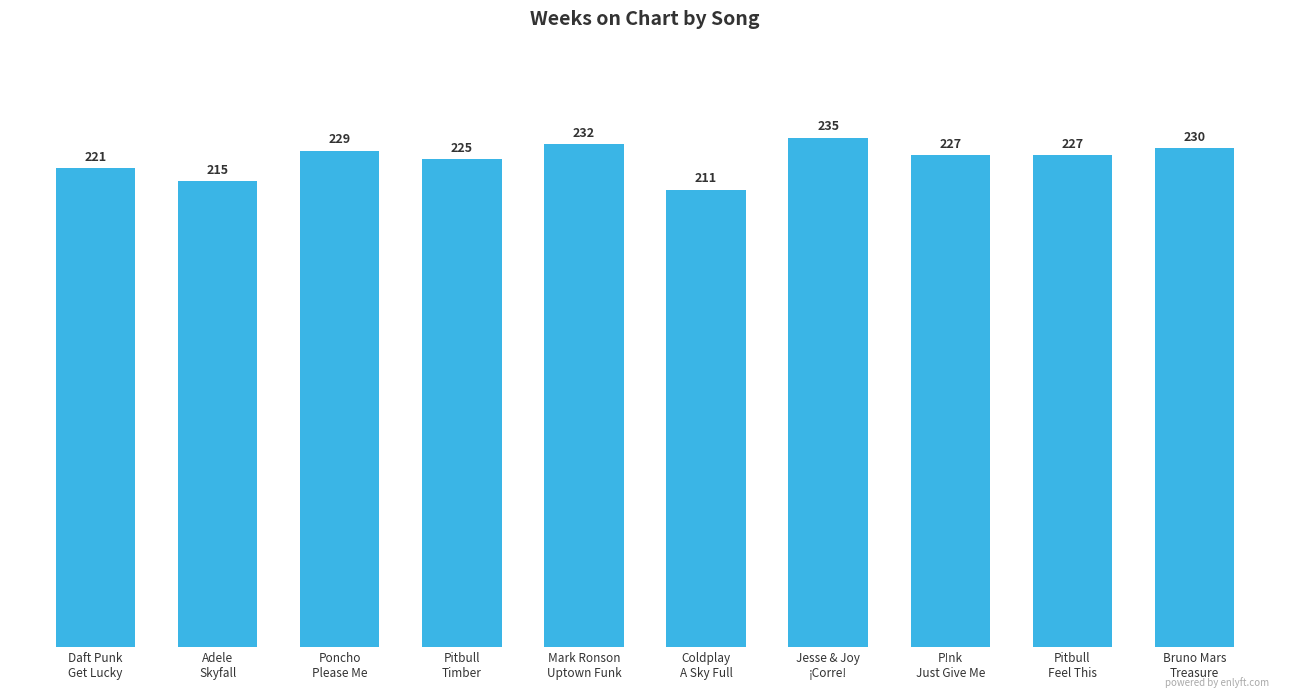

Between Daft Punk
Get Lucky and Pitbull
Timber, which is larger?

Pitbull
Timber